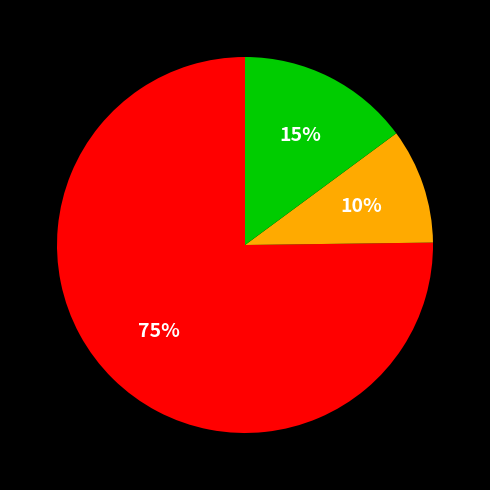

Does any single category account for the majority?

Yes